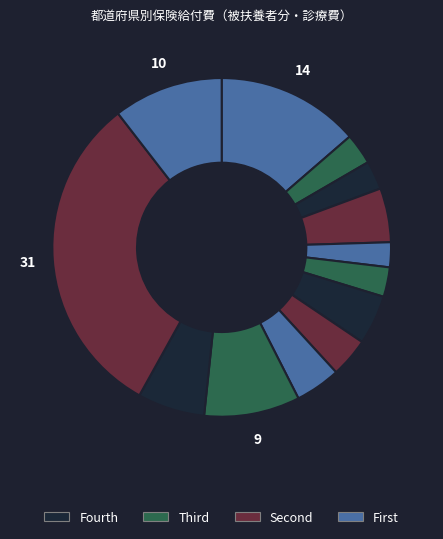

How many slices are in this pie chart?

13